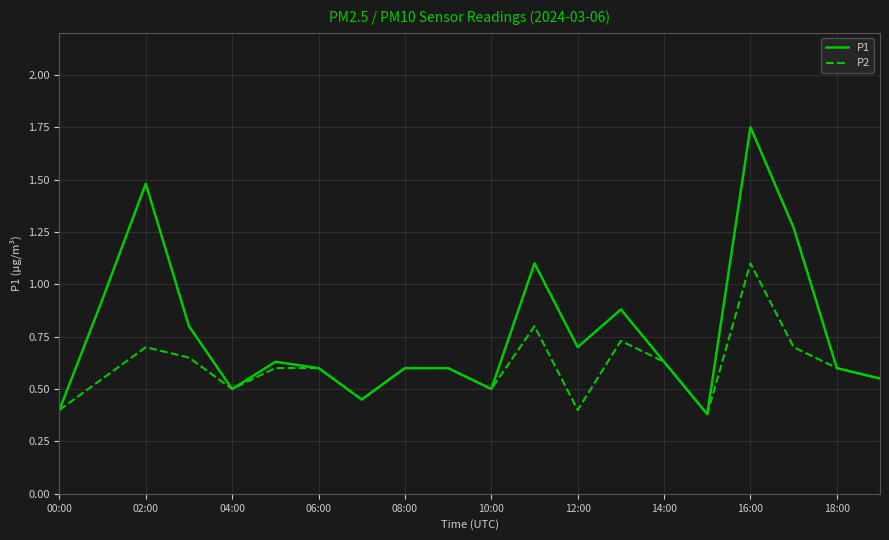

Which series has the largest total across all categories?

P1